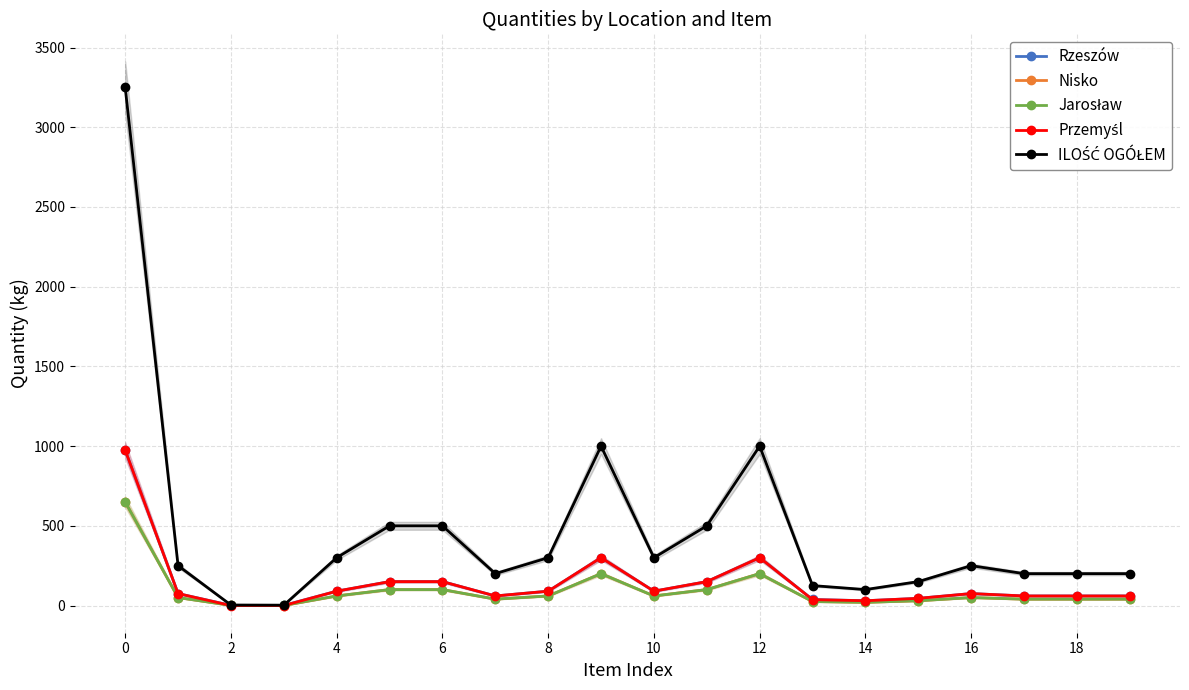

How many values in the Nisko series are below 50?

9